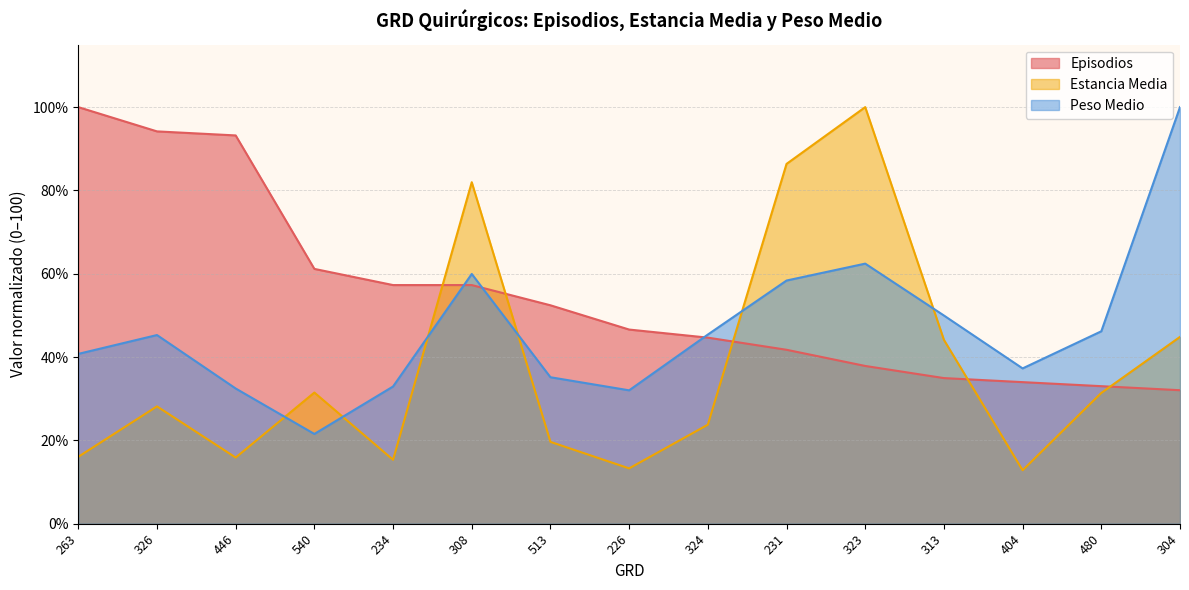

Does the chart display data point markers on the line(s)?

No